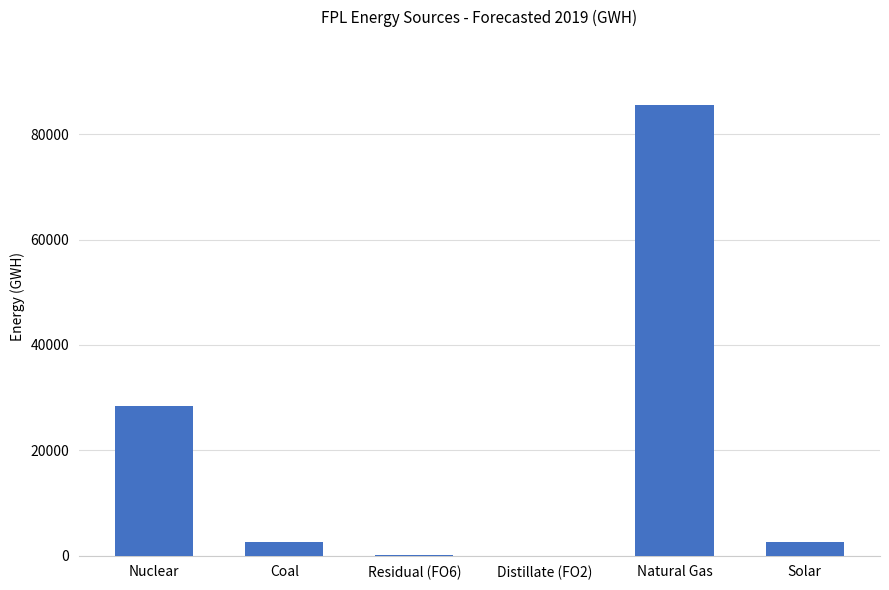

Are the bars horizontal?

No